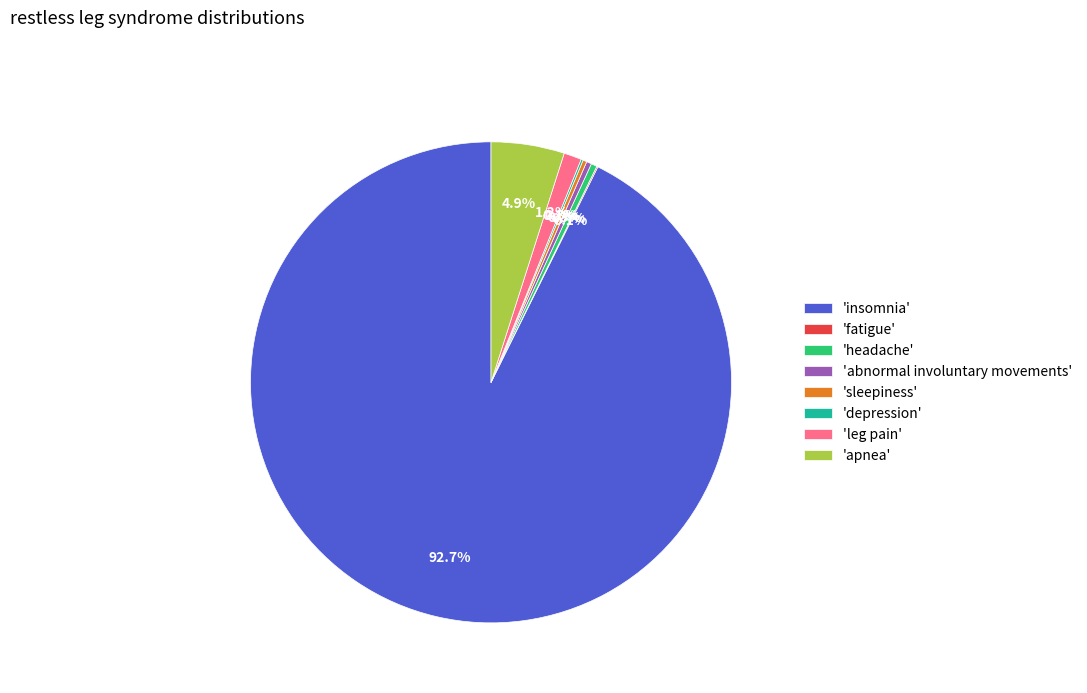

What percentage is NOT represented by 'insomnia'?

7.3%